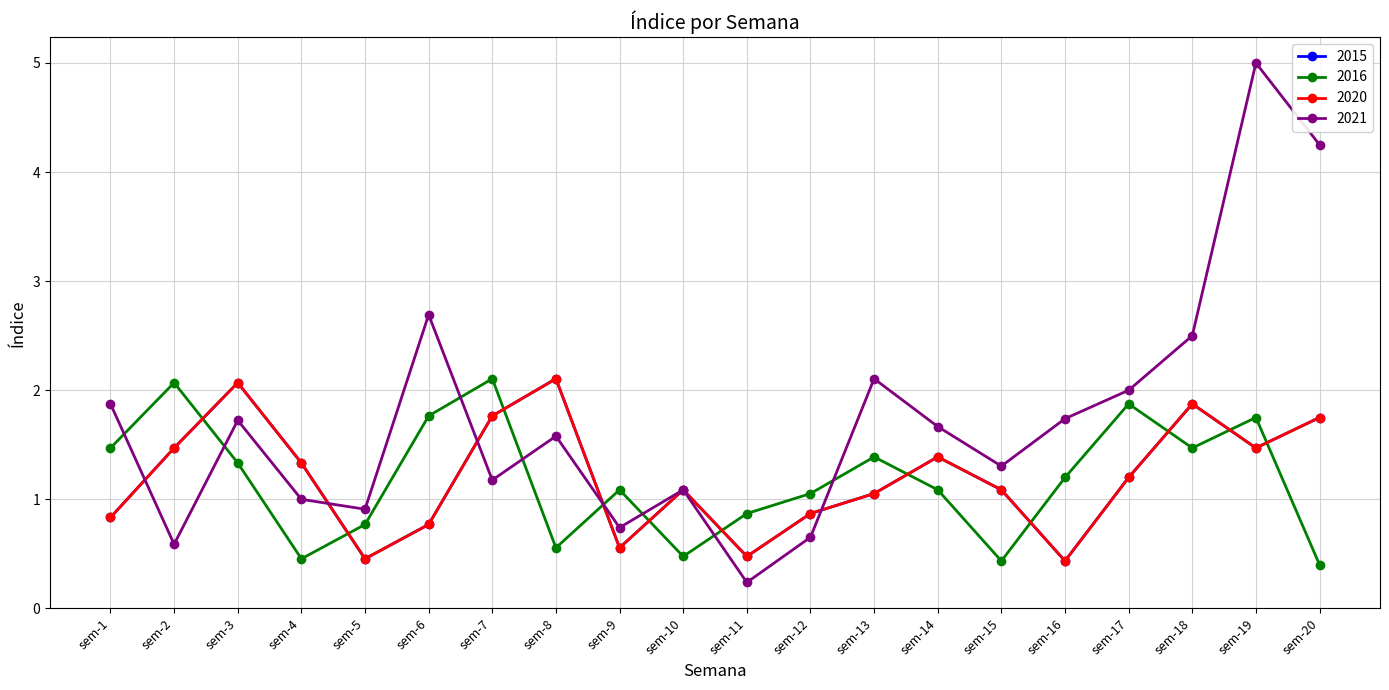

Rank the series at sem-12 from lowest to highest value.

2021, 2015, 2020, 2016